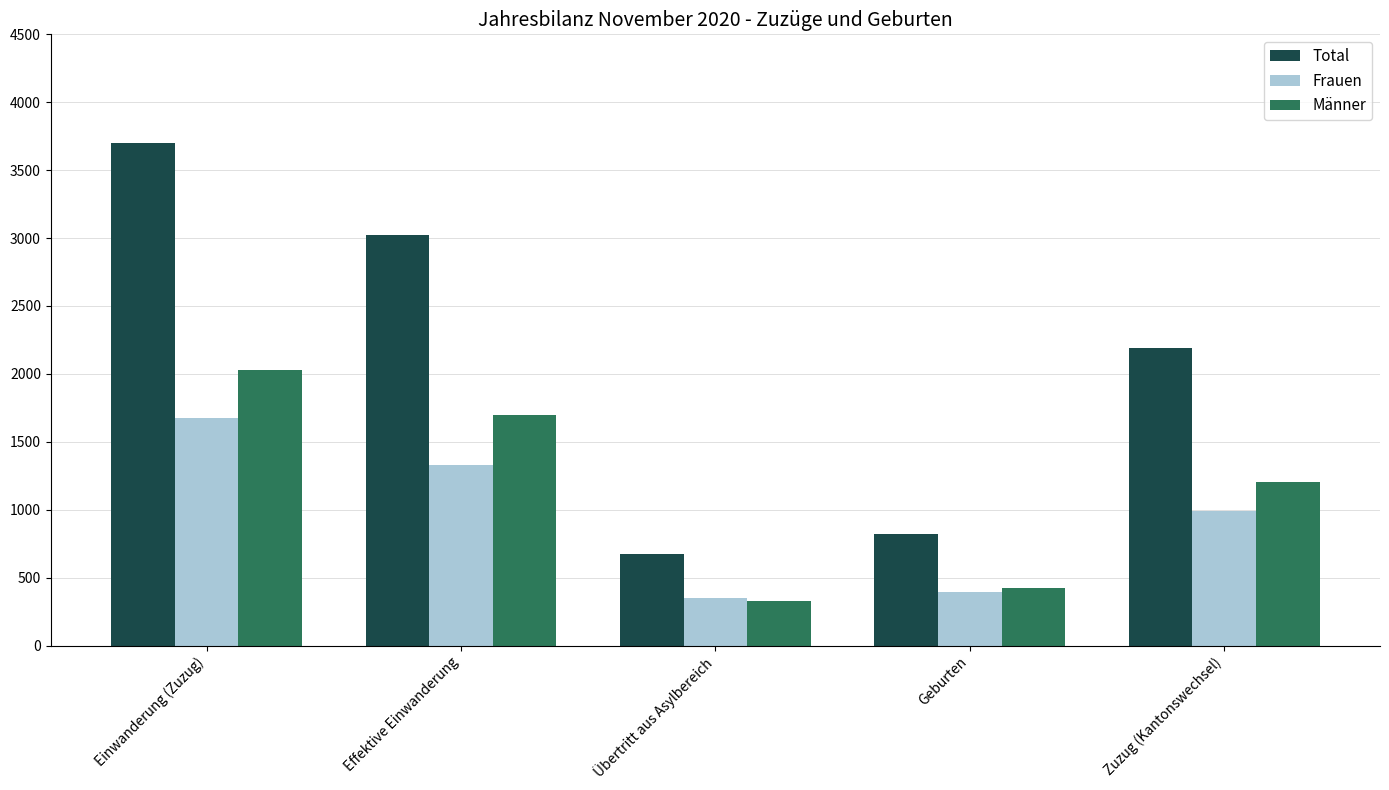

What is the difference between the highest and lowest values at Zuzug (Kantonswechsel)?

1202